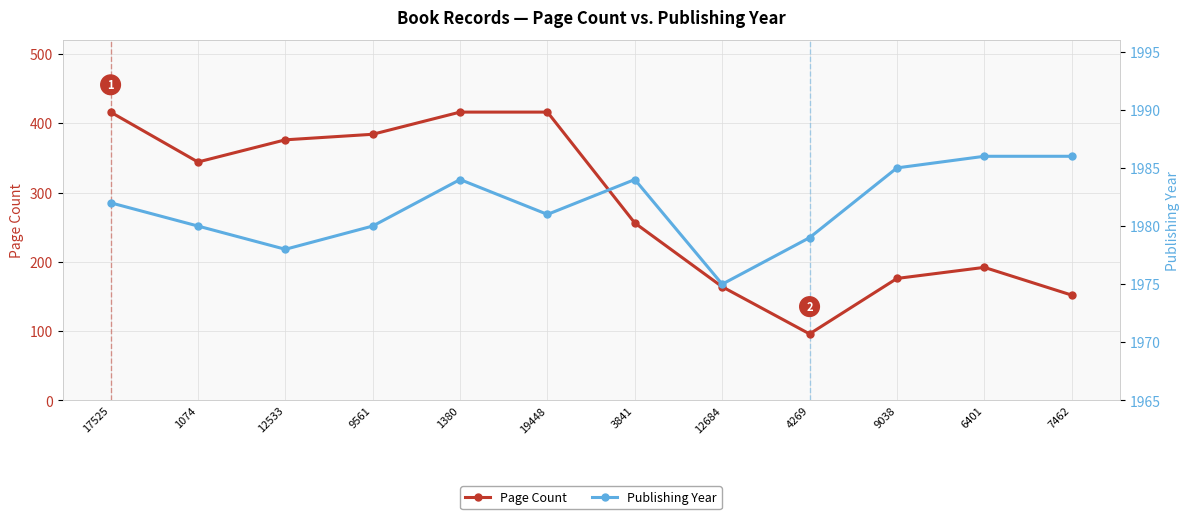

Reading left to right, list all the values displayed in this chart.

Page Count: 416	344	376	384	416	416	256	164	96	176	192	152
Publishing Year: 1982	1980	1978	1980	1984	1981	1984	1975	1979	1985	1986	1986